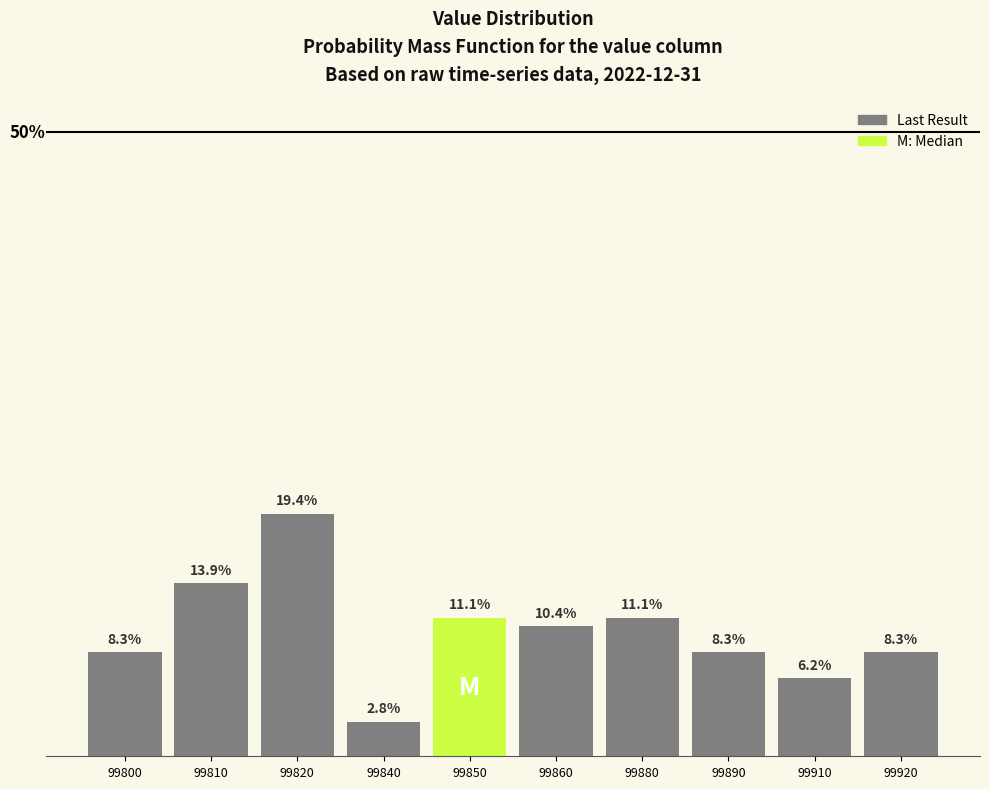

Does the chart contain any negative values?

No